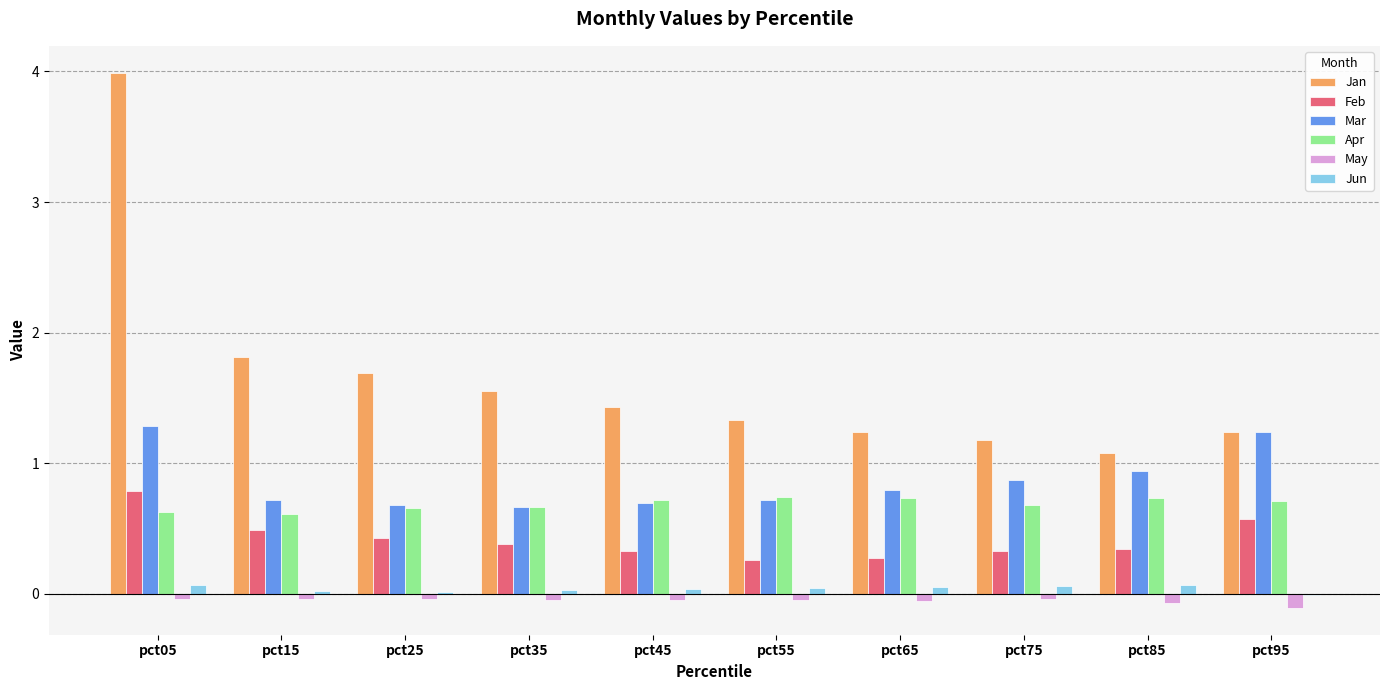

The Jan series shows 1.9 at pct95. True or false?

False